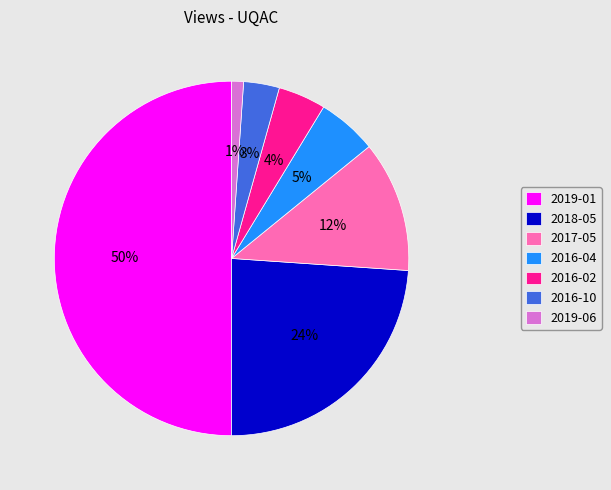

To the nearest percent, what is the average slice percentage?

14%